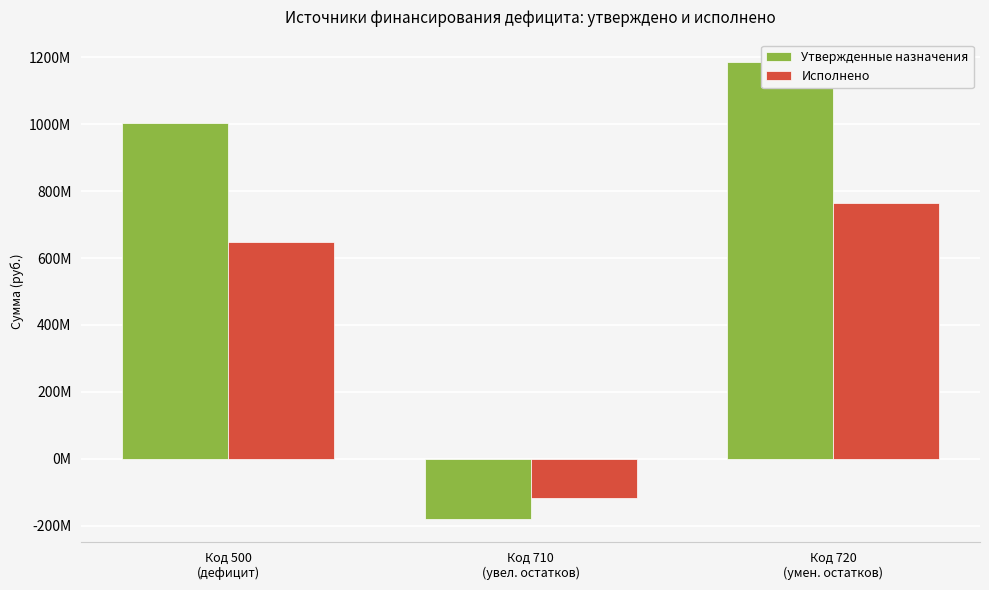

True or false: Исполнено has a value of -117963614.2 at Код 710
(увел. остатков).

True